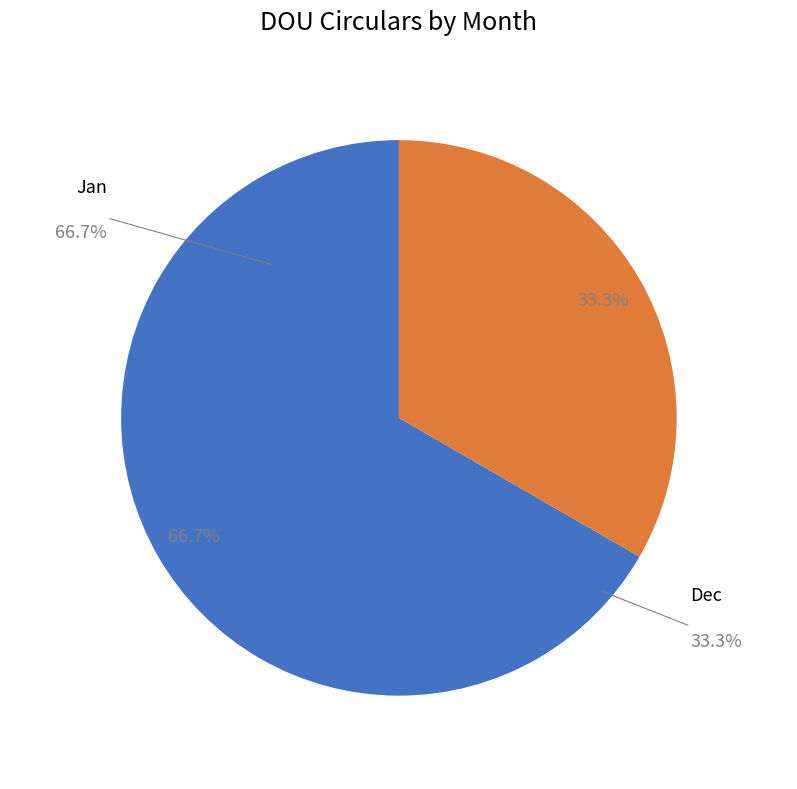

Does Dec account for over 50% of the chart?

No